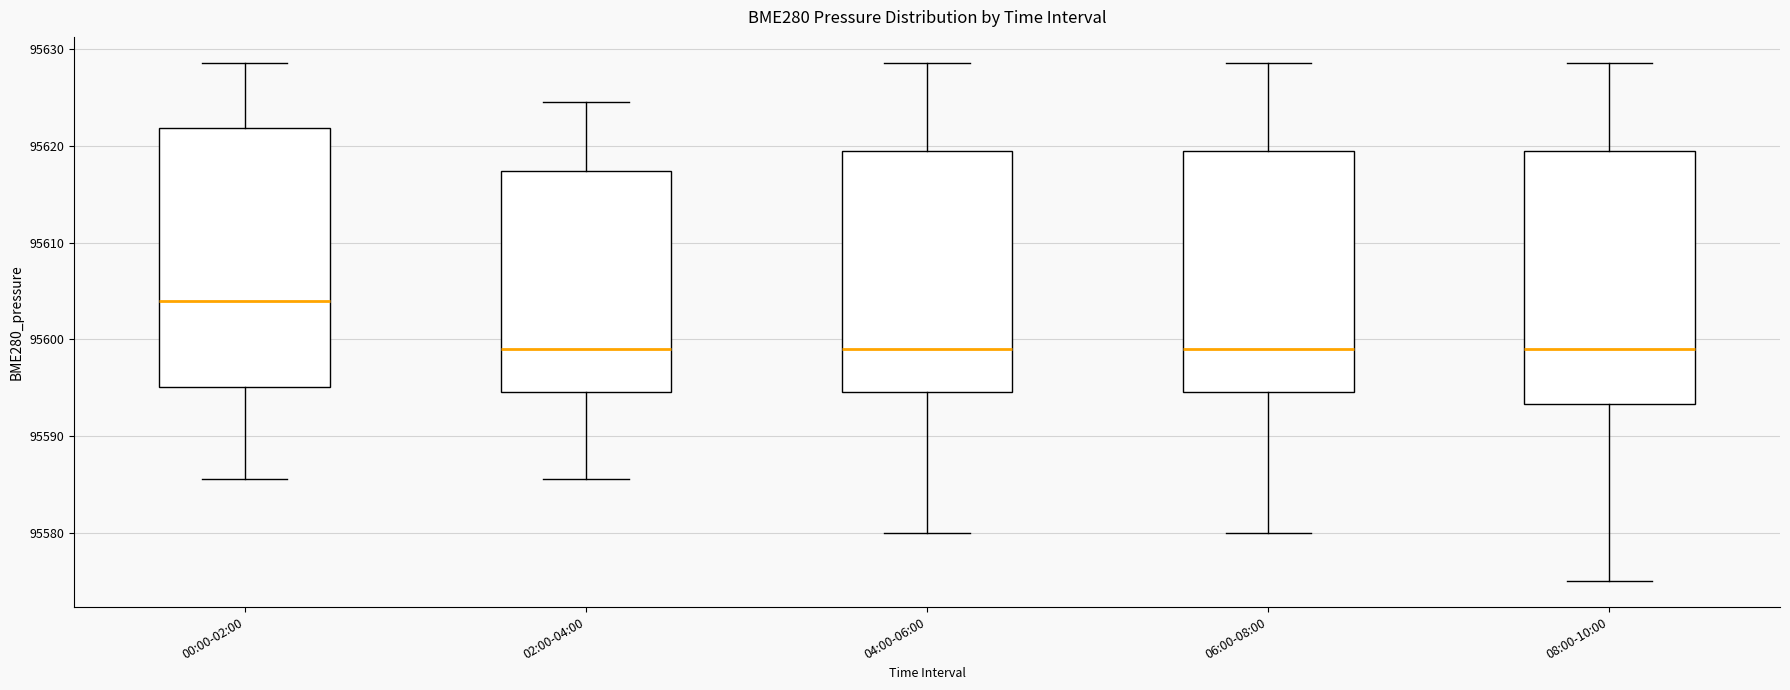

Reading left to right, transcribe this box plot: for each box, give where its median line is, the range the box spans, and where its two whiskers end, as read against the y-axis. The values are not printed on the chart, so give them approximately, as read against the axis.

00:00-02:00: median 95604, box 95595 to 95622, whiskers 95586 to 95629
02:00-04:00: median 95599, box 95595 to 95617, whiskers 95586 to 95625
04:00-06:00: median 95599, box 95595 to 95619, whiskers 95580 to 95629
06:00-08:00: median 95599, box 95595 to 95619, whiskers 95580 to 95629
08:00-10:00: median 95599, box 95593 to 95619, whiskers 95575 to 95629